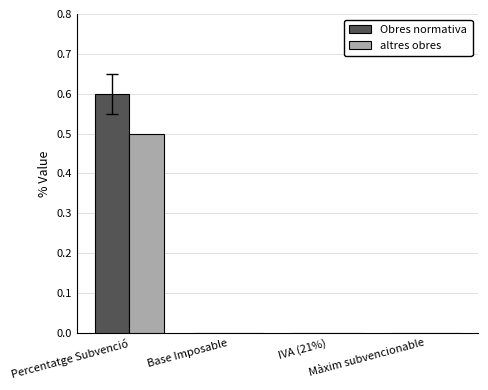

What is the sum of all Obres normativa values?

0.6